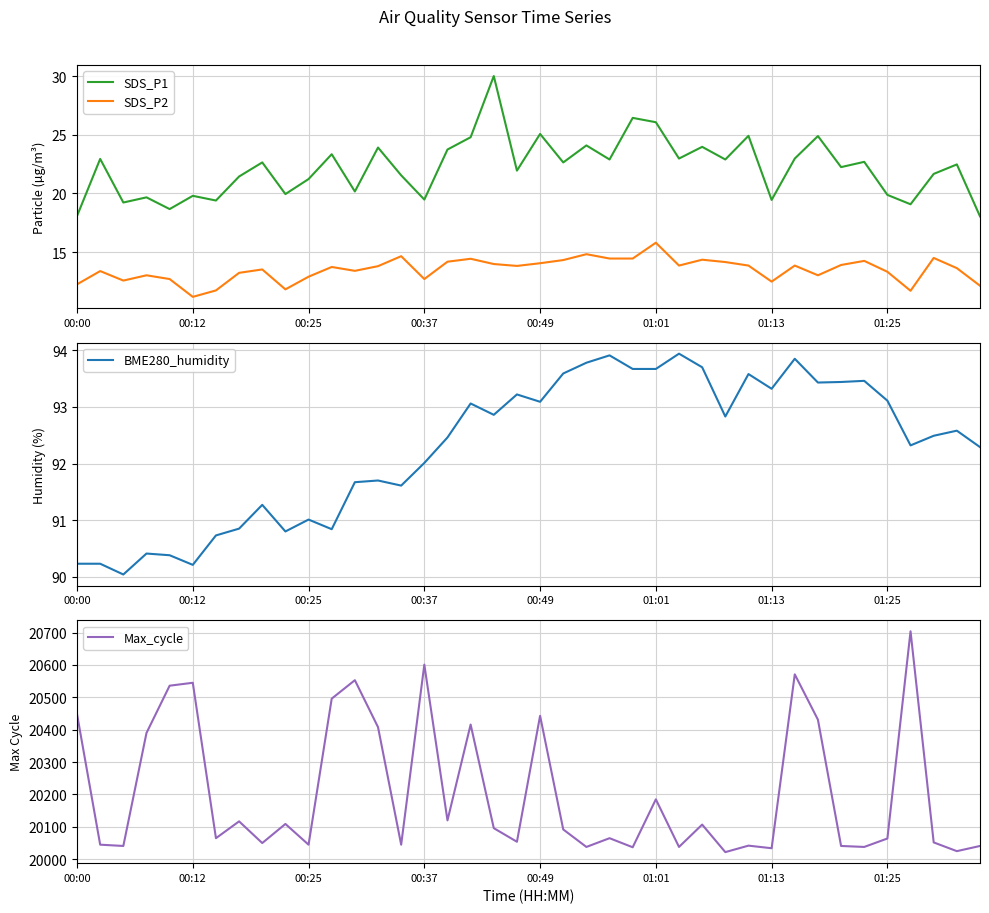

True or false: SDS_P2 has a value of 12.2 at 00:00.

True